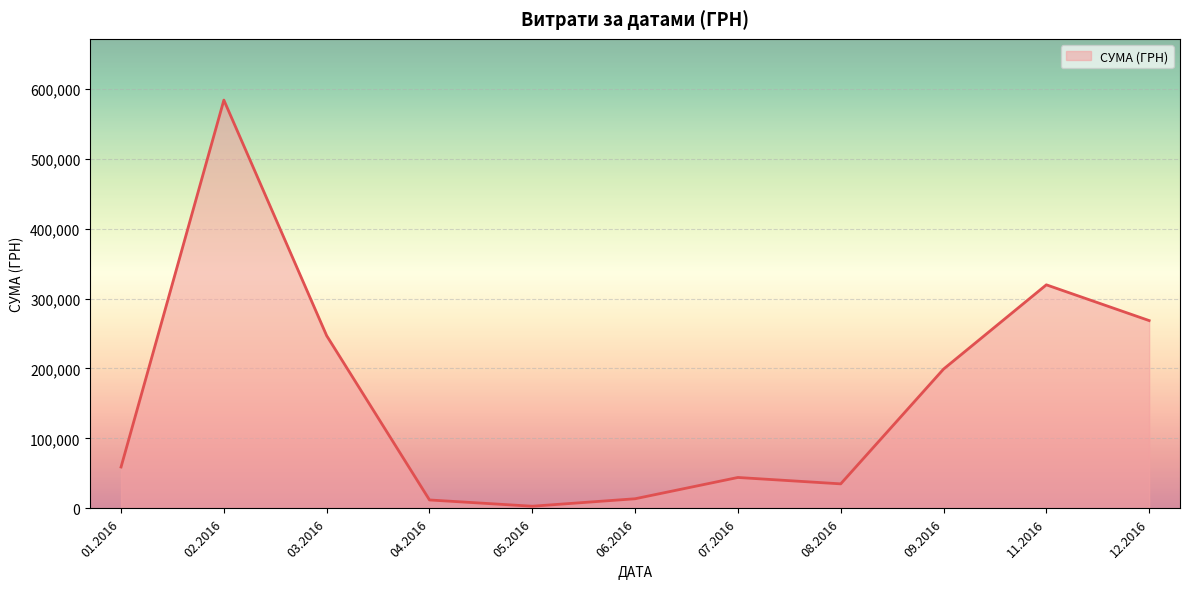

Between 12.2016 and 02.2016, which is larger?

02.2016